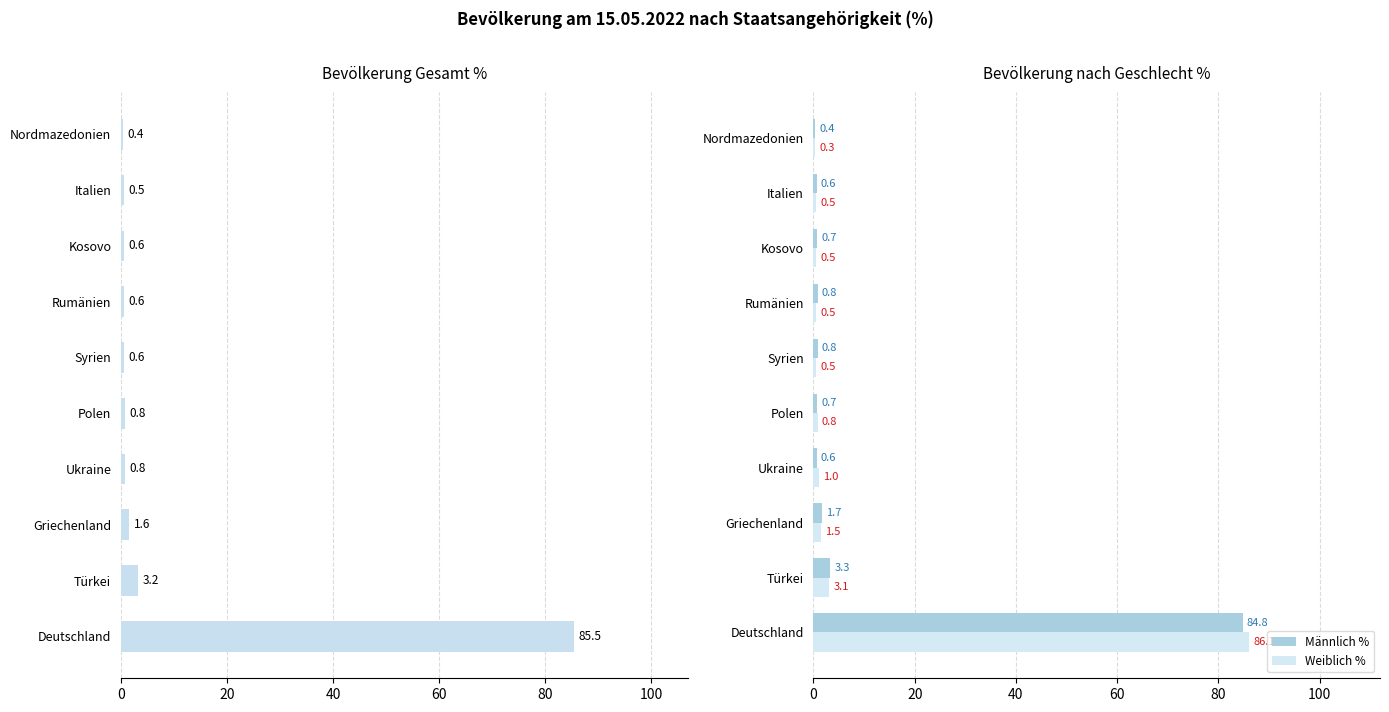

What is the highest value of the Männlich % series?

84.8